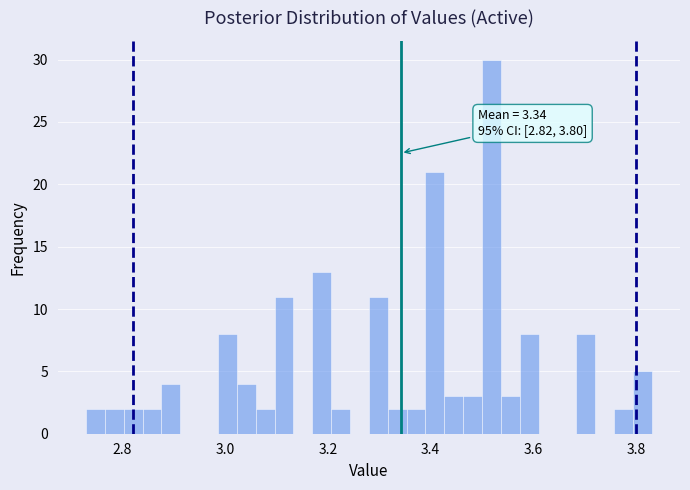

Read against the x-axis, roughly where is the centre of the tallest bar?

3.52